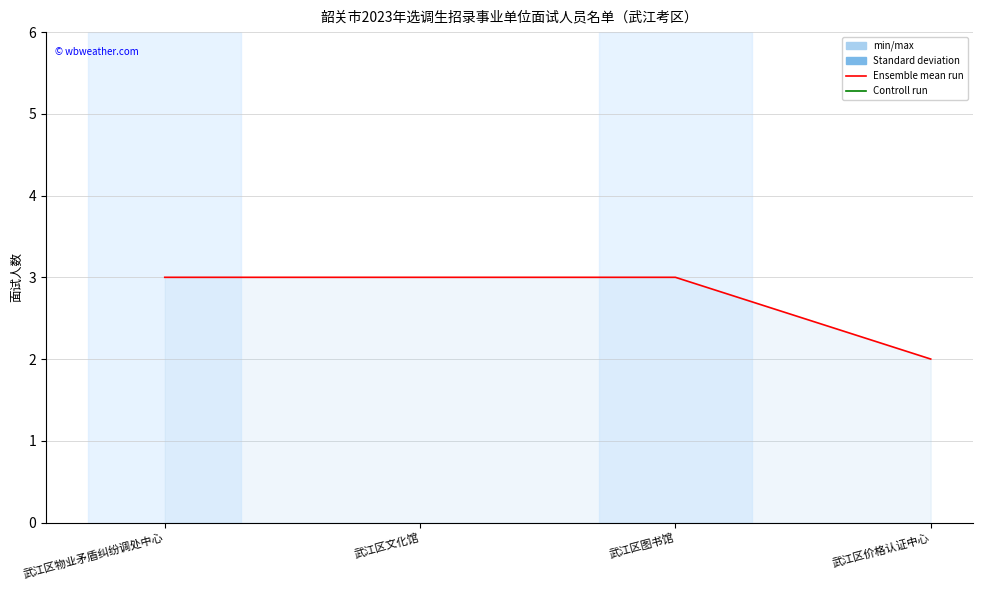

Does the chart have visible grid lines?

Yes